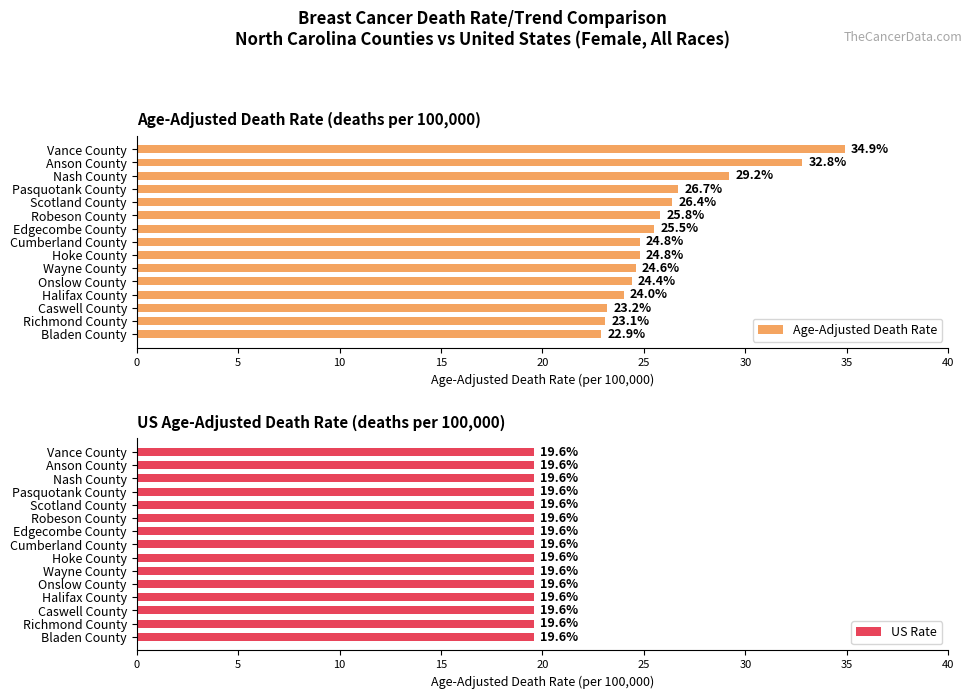

True or false: Age-Adjusted Death Rate has a value of 14.9 at Bladen County.

False